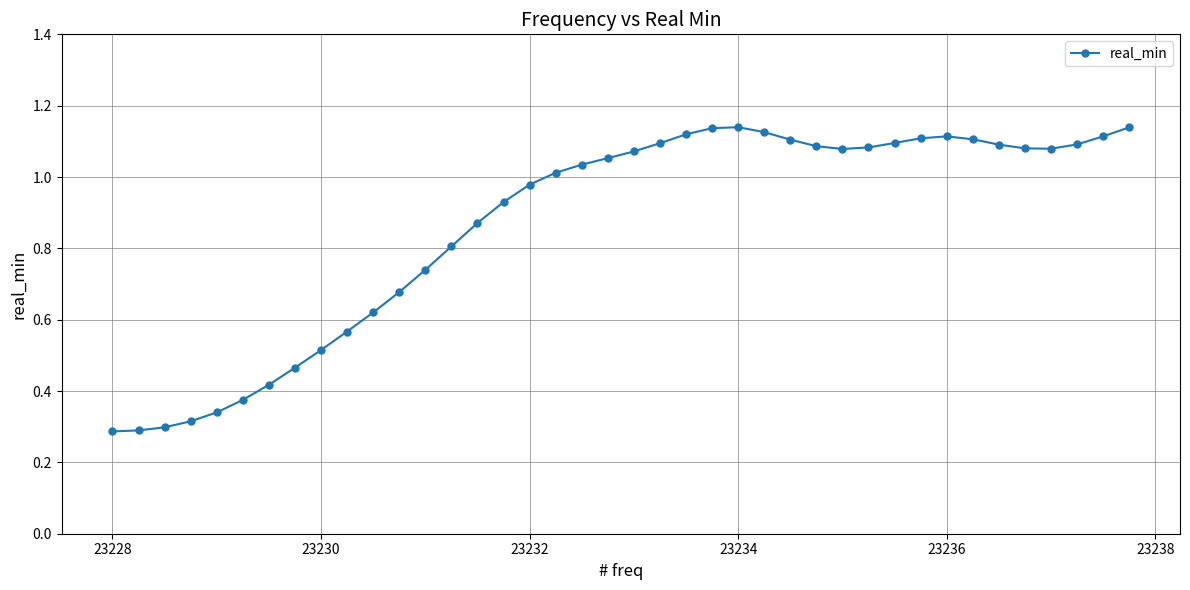

True or false: there are more than 0 points higher than both neighbors.

True